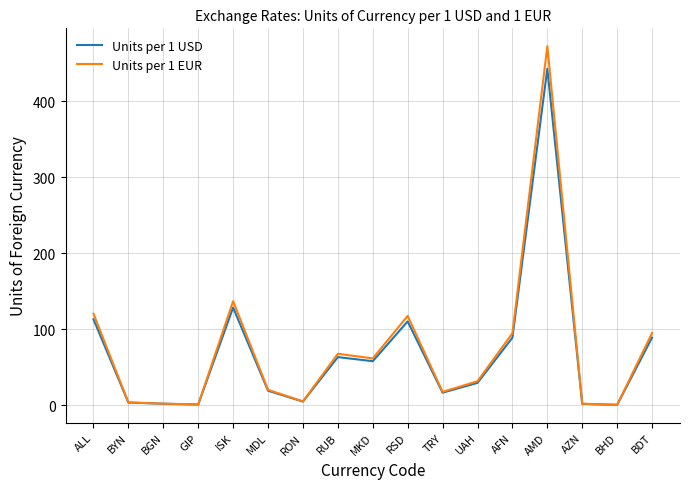

Is the value of Units per 1 EUR at RUB greater than the value of Units per 1 USD at UAH?

Yes